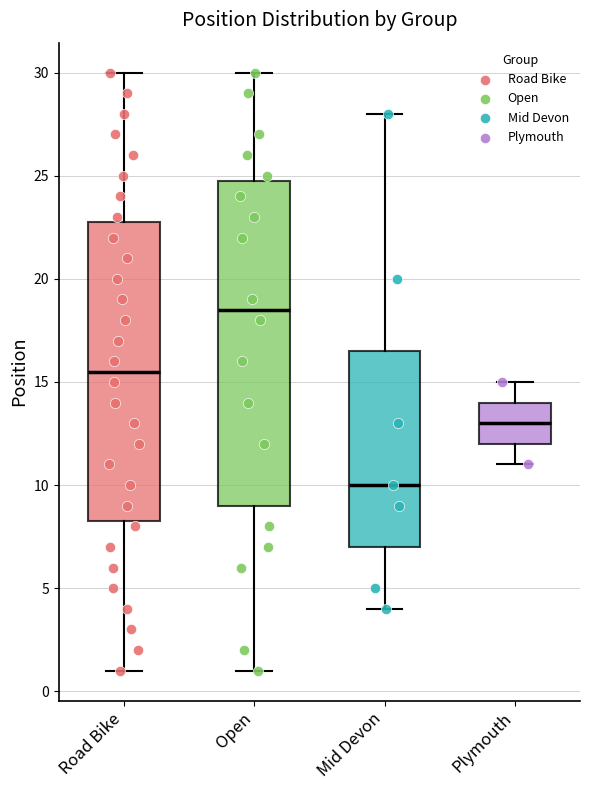

Reading left to right, transcribe this box plot: for each box, give where its median line is, the range the box spans, and where its two whiskers end, as read against the y-axis. The values are not printed on the chart, so give them approximately, as read against the axis.

Road Bike: median 15.5, box 8.5 to 23.0, whiskers 1.0 to 30.0
Open: median 18.5, box 9.0 to 25.0, whiskers 1.0 to 30.0
Mid Devon: median 10.0, box 7.0 to 16.5, whiskers 4.0 to 28.0
Plymouth: median 13.0, box 12.0 to 14.0, whiskers 11.0 to 15.0